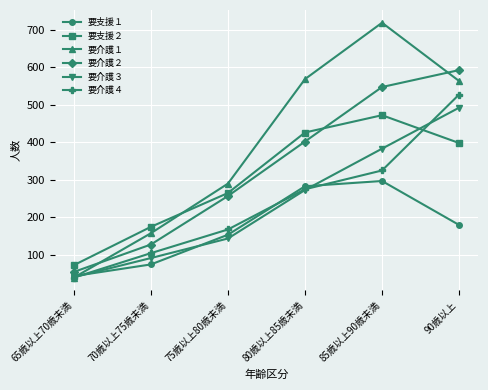

How many categories are shown in the chart?

6